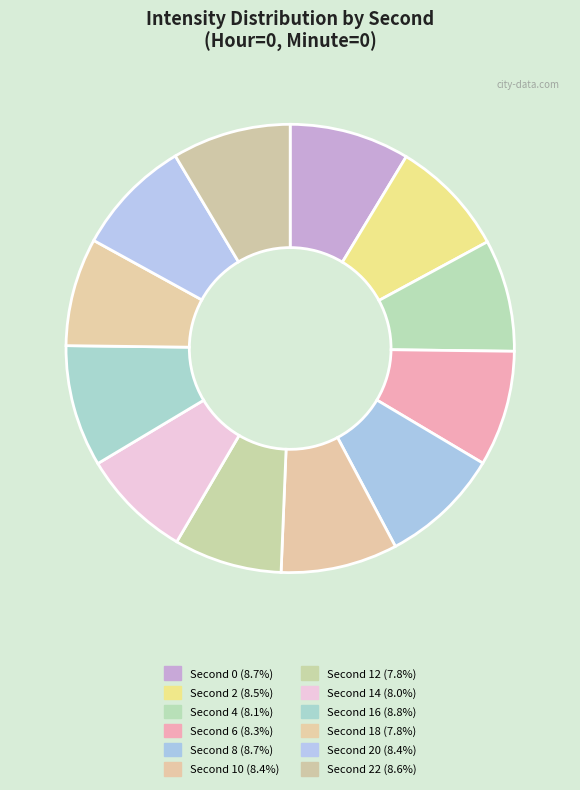

To the nearest percent, what is the average slice percentage?

8%